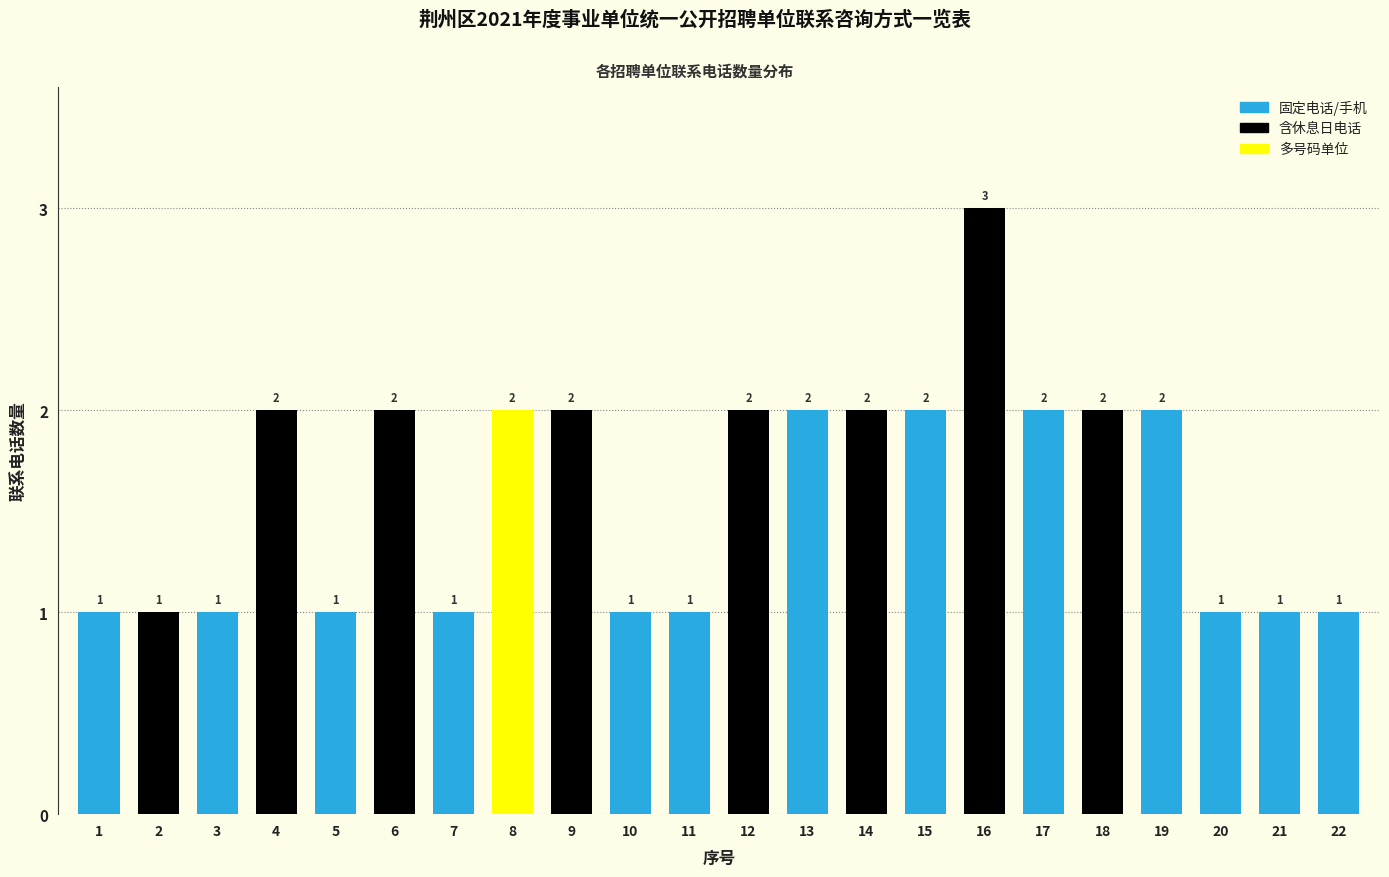

Reading left to right, extract all data points from this chart.

1	1	1	2	1	2	1	2	2	1	1	2	2	2	2	3	2	2	2	1	1	1